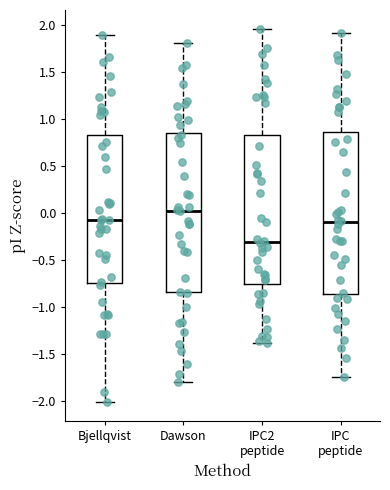

Reading left to right, transcribe this box plot: for each box, give where its median line is, the range the box spans, and where its two whiskers end, as read against the y-axis. The values are not printed on the chart, so give them approximately, as read against the axis.

Bjellqvist: median -0.05, box -0.75 to 0.85, whiskers -2.00 to 1.90
Dawson: median 0.05, box -0.85 to 0.85, whiskers -1.80 to 1.80
IPC2 peptide: median -0.30, box -0.75 to 0.85, whiskers -1.40 to 1.95
IPC peptide: median -0.10, box -0.85 to 0.85, whiskers -1.75 to 1.90